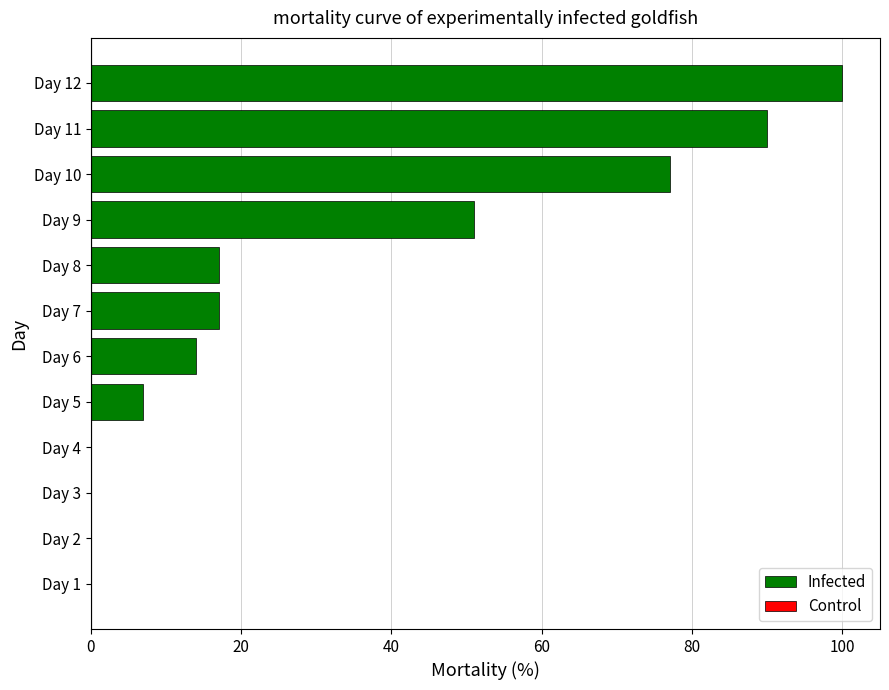

The value at Day 2 is 0. True or false?

True